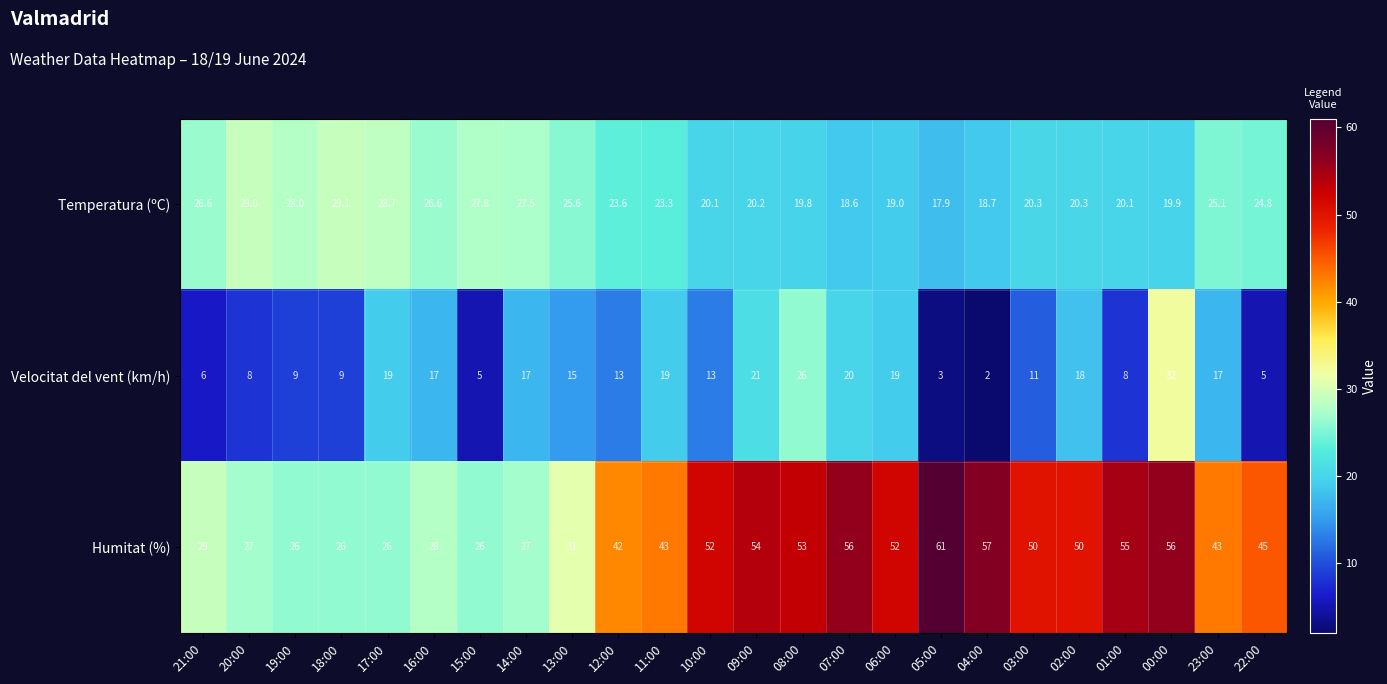

Rank the series at 00:00 from lowest to highest value.

Temperatura (ºC), Velocitat del vent (km/h), Humitat (%)